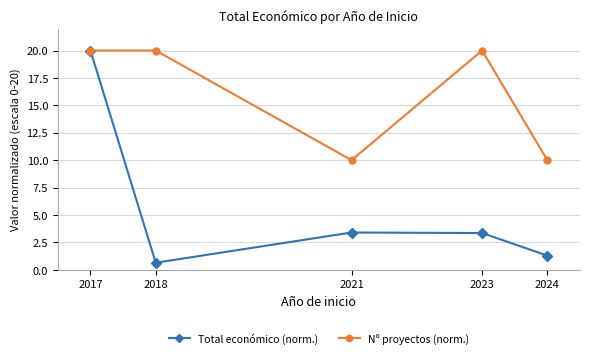

What value does the Total económico (norm.) series have at 2018?

0.7